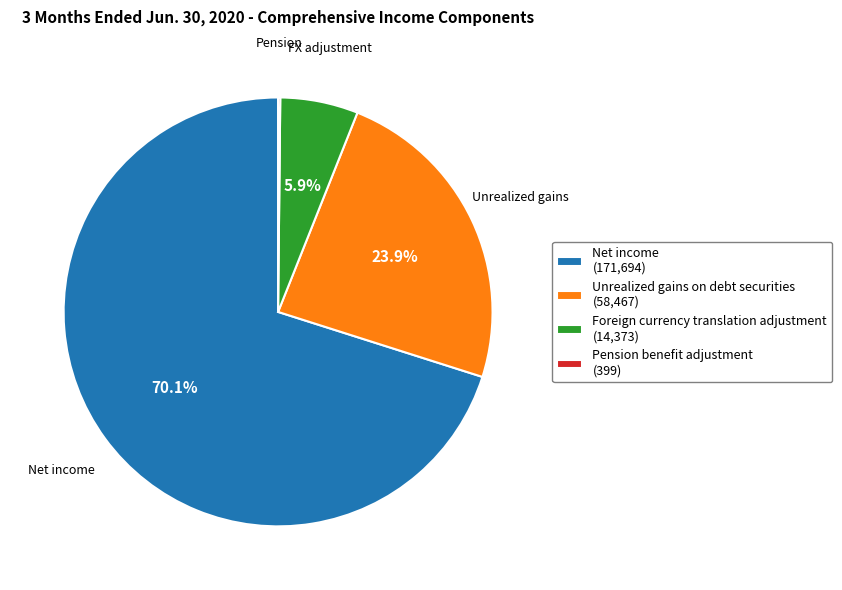

Between Net income and Foreign currency translation adjustment, which is larger?

Net income